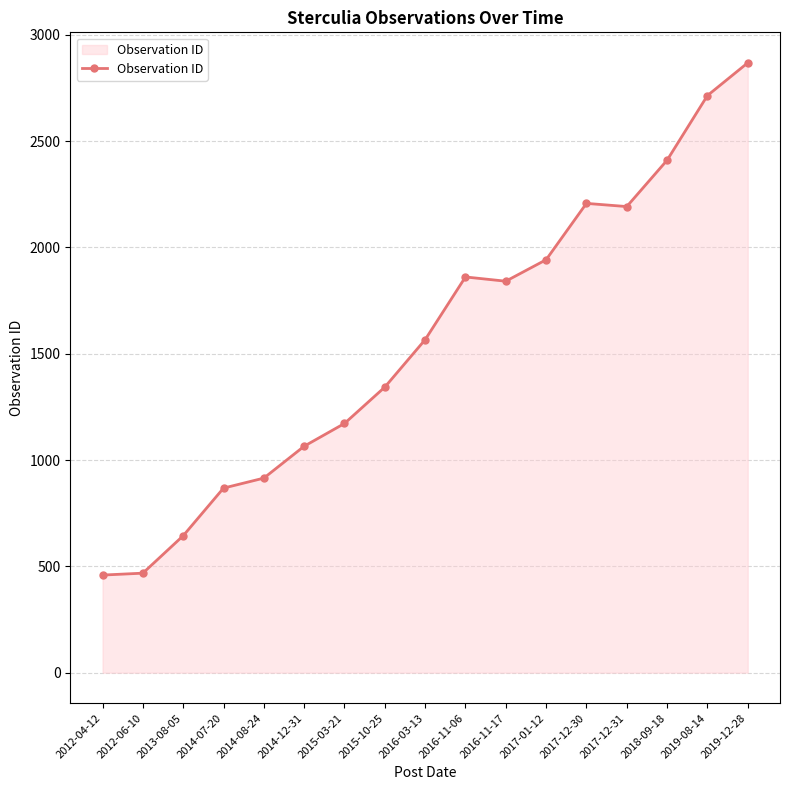

What is the sum of all values?

26535